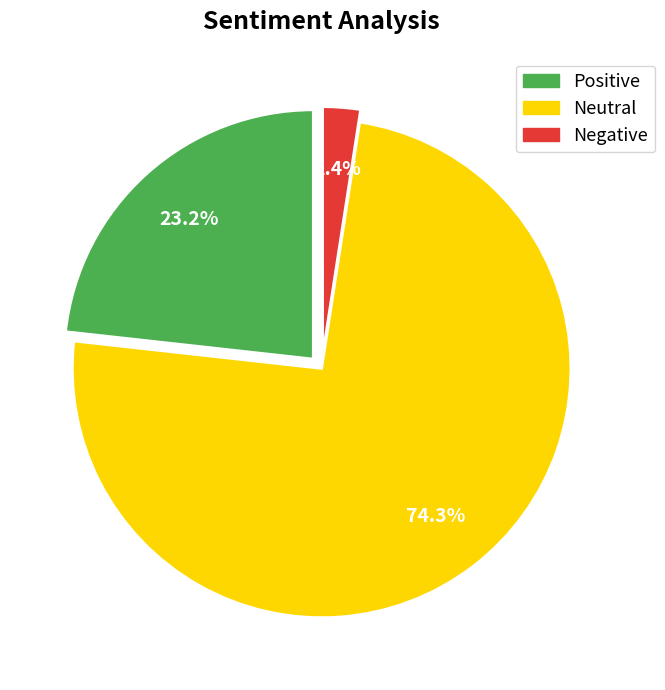

Is there any slice that represents more than half of the pie?

Yes